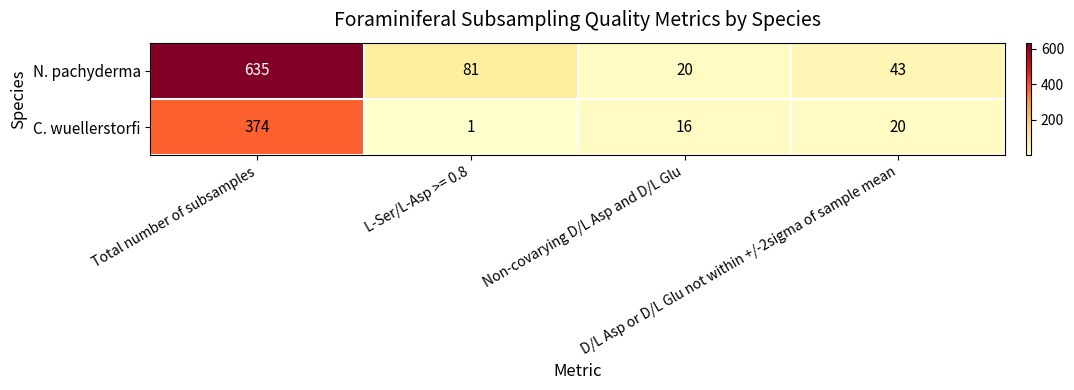

What is the average value of the N. pachyderma series?

195